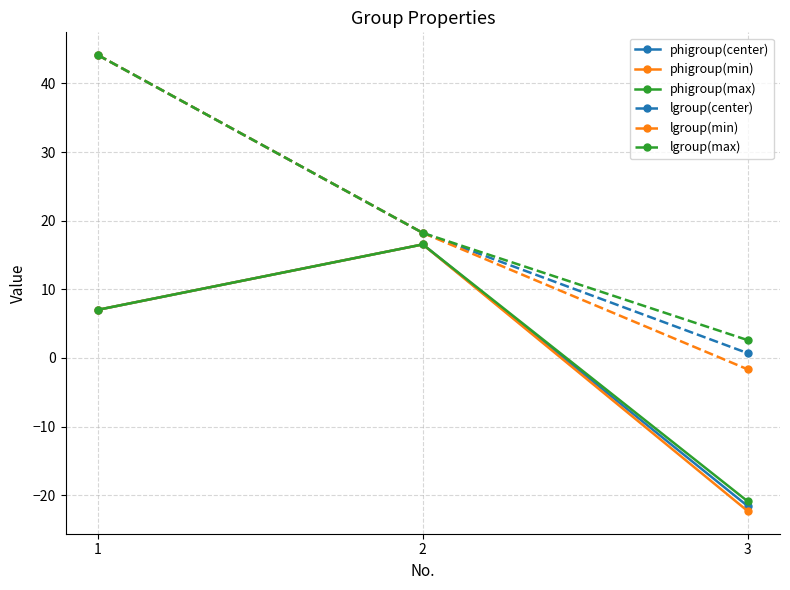

True or false: phigroup(center) has a value of 27.1 at 2.

False